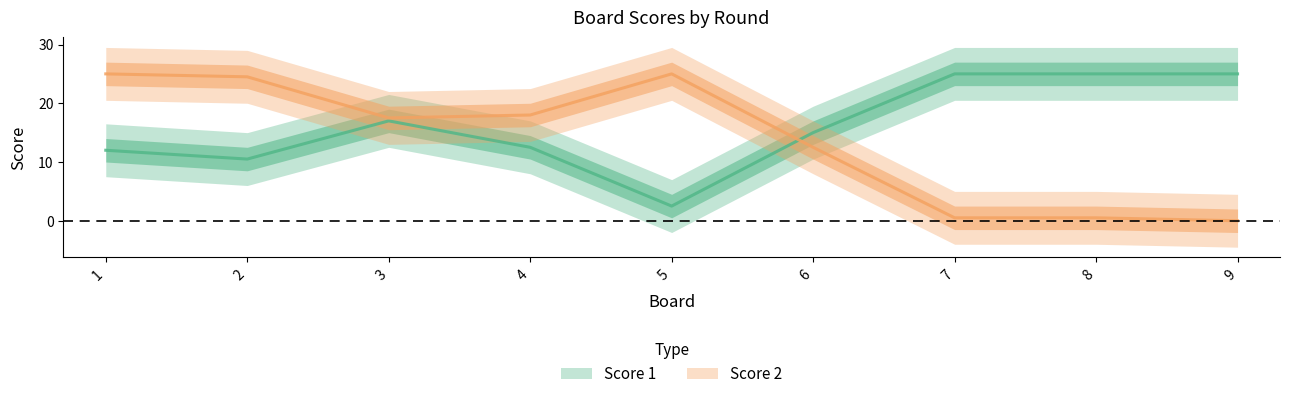

The Score 2 series shows -12 at 9. True or false?

False